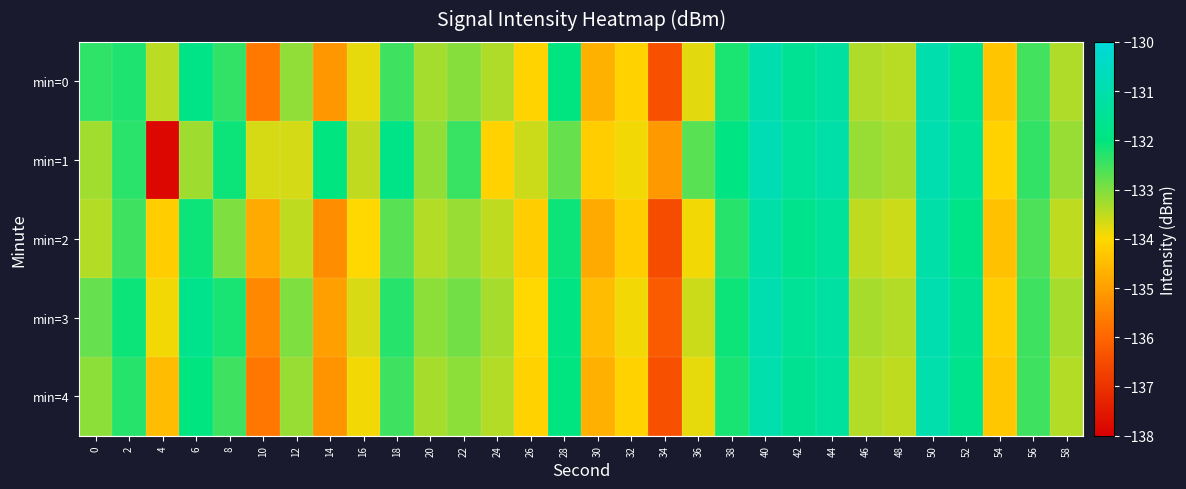

Reading left to right, extract all data points from this chart.

min=0: 0=-132.4	2=-132.2	4=-133.5	6=-131.8	8=-132.4	10=-135.7	12=-133.1	14=-135.1	16=-133.8	18=-132.5	20=-133.3	22=-133.1	24=-133.4	26=-134.1	28=-132.0	30=-134.7	32=-134.1	34=-136.4	36=-133.8	38=-132.2	40=-131.0	42=-131.6	44=-131.3	46=-133.4	48=-133.4	50=-131.0	52=-131.6	54=-134.3	56=-132.5	58=-133.4
min=1: 0=-133.3	2=-132.3	4=-137.8	6=-133.2	8=-132.1	10=-133.7	12=-133.7	14=-132.0	16=-133.5	18=-131.8	20=-133.2	22=-132.4	24=-134.1	26=-133.6	28=-132.8	30=-134.2	32=-133.9	34=-135.1	36=-132.7	38=-131.9	40=-130.8	42=-131.4	44=-131.1	46=-133.2	48=-133.3	50=-130.9	52=-131.5	54=-134.1	56=-132.4	58=-133.2
min=2: 0=-133.4	2=-132.5	4=-134.2	6=-132.1	8=-133.0	10=-134.8	12=-133.5	14=-135.3	16=-134.0	18=-132.7	20=-133.4	22=-133.2	24=-133.5	26=-134.2	28=-132.1	30=-134.8	32=-134.2	34=-136.5	36=-133.9	38=-132.3	40=-131.1	42=-131.7	44=-131.4	46=-133.5	48=-133.6	50=-131.1	52=-131.8	54=-134.4	56=-132.6	58=-133.5
min=3: 0=-132.8	2=-132.1	4=-133.9	6=-131.7	8=-132.2	10=-135.4	12=-133.0	14=-135.0	16=-133.7	18=-132.3	20=-133.1	22=-132.9	24=-133.3	26=-134.0	28=-131.9	30=-134.5	32=-133.9	34=-136.2	36=-133.6	38=-132.1	40=-130.9	42=-131.5	44=-131.2	46=-133.3	48=-133.4	50=-130.9	52=-131.6	54=-134.2	56=-132.5	58=-133.3
min=4: 0=-133.1	2=-132.3	4=-134.5	6=-132.0	8=-132.5	10=-135.7	12=-133.2	14=-135.2	16=-133.9	18=-132.5	20=-133.3	22=-133.1	24=-133.4	26=-134.1	28=-132.0	30=-134.7	32=-134.1	34=-136.4	36=-133.8	38=-132.2	40=-131.0	42=-131.6	44=-131.3	46=-133.4	48=-133.5	50=-131.0	52=-131.7	54=-134.3	56=-132.5	58=-133.4